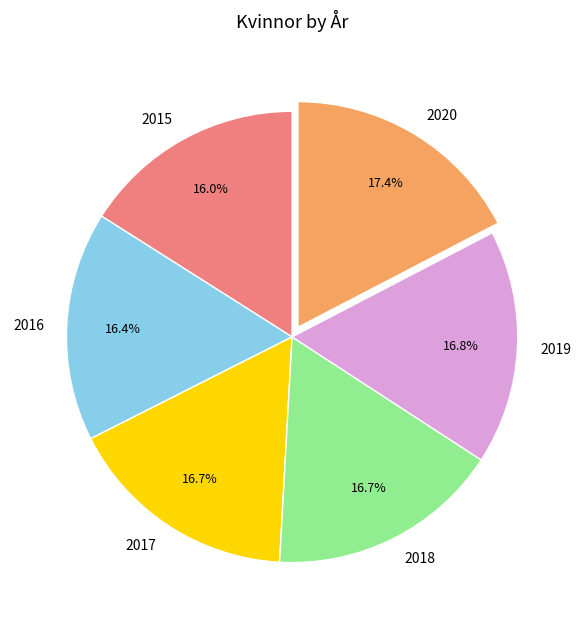

Is 2020 the majority of the pie?

No